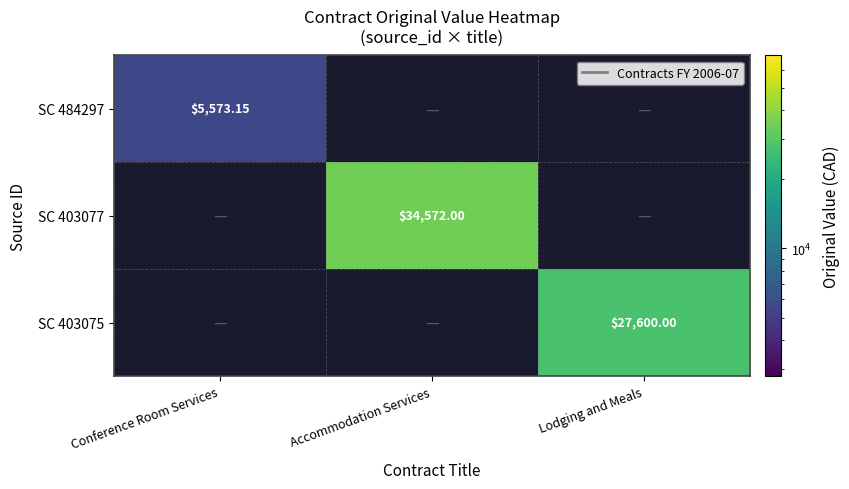

Which series has the largest range (max minus min)?

SC 484297